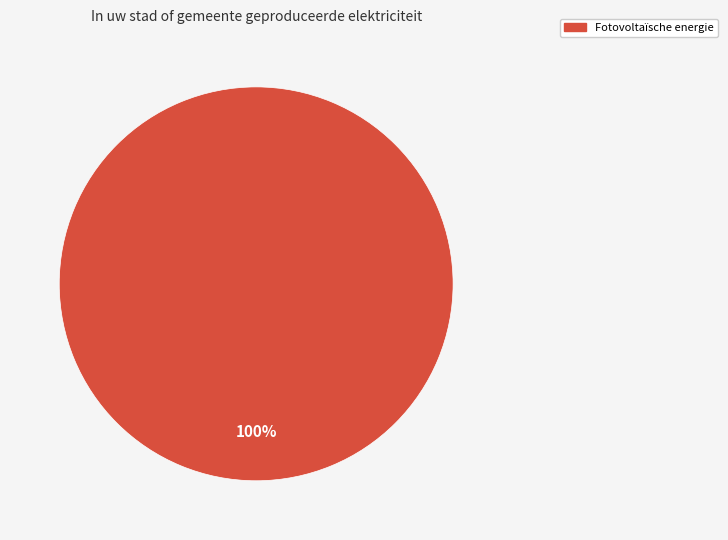

Does any single category account for the majority?

Yes